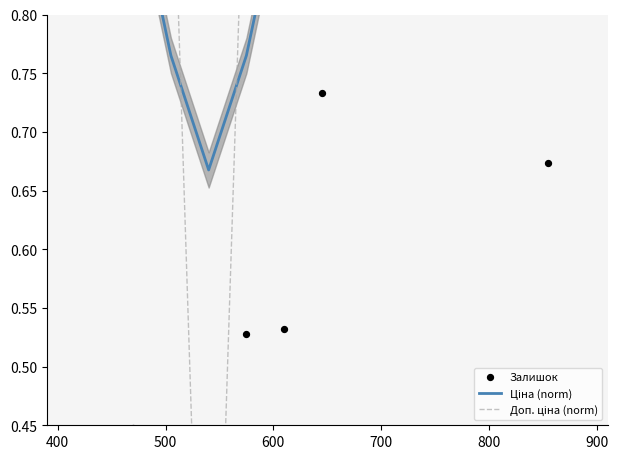

At how many categories does at least one series exceed 0?

15